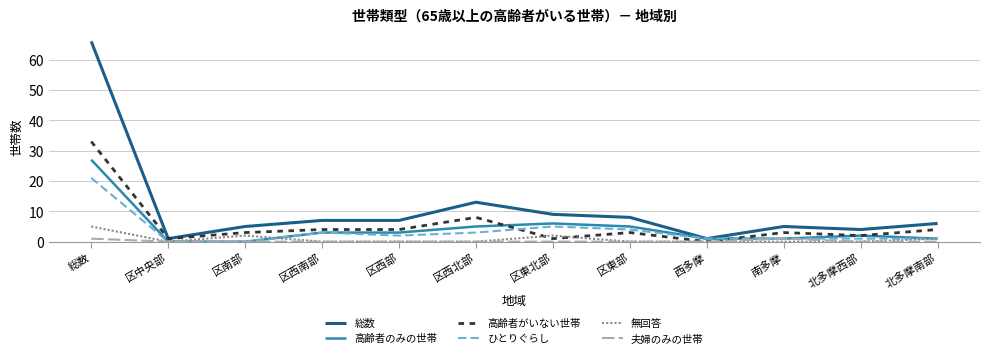

What is the sum of the 高齢者がいない世帯 values at 北多摩南部 and 北多摩西部?

6